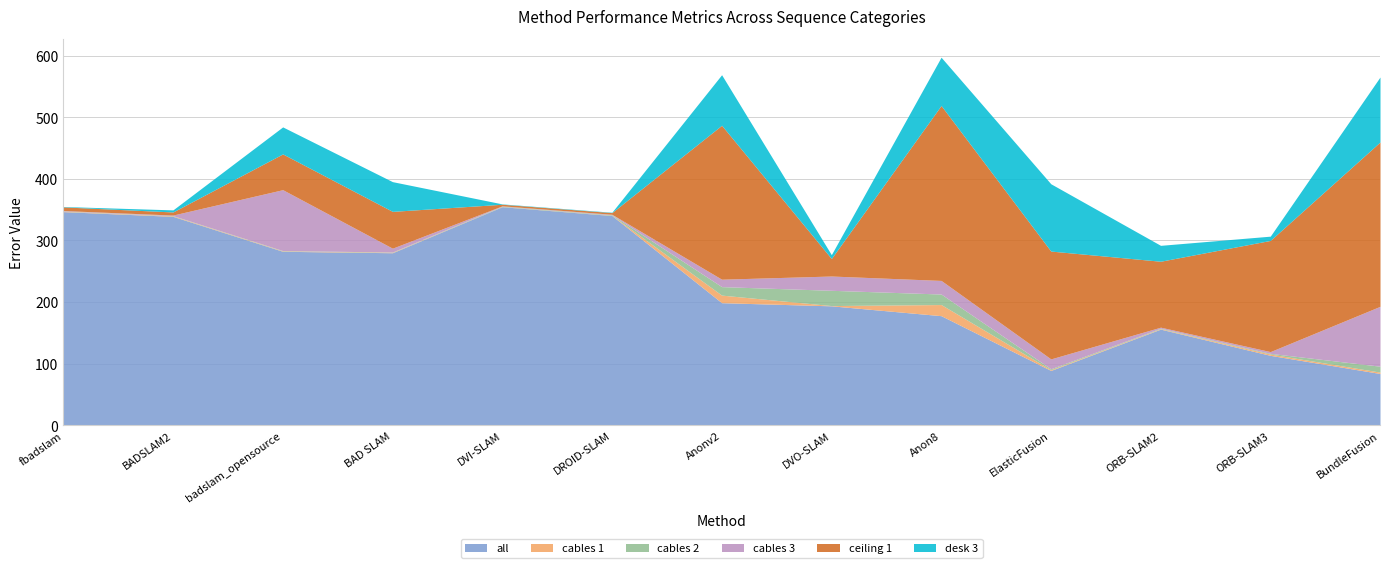

True or false: cables 1 has more than 1 points higher than both neighbors.

True